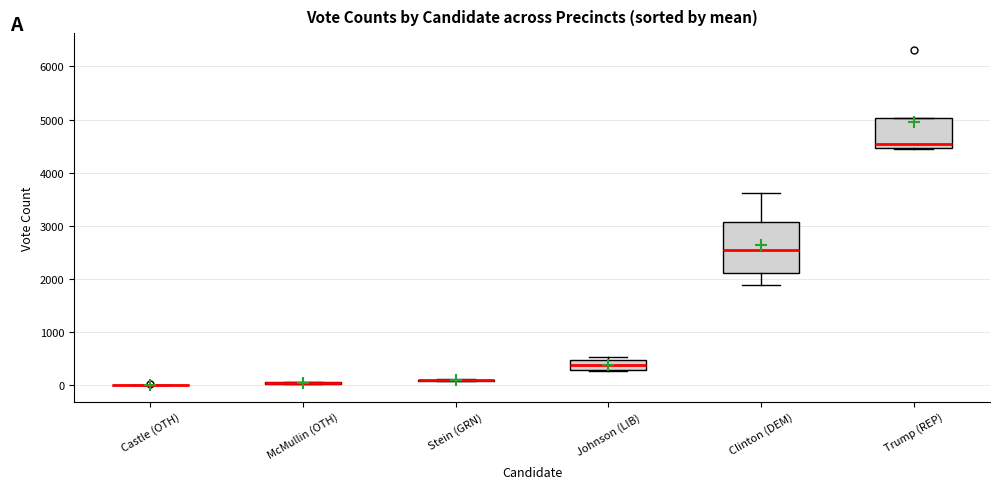

Comparing the boxes themselves (not the whiskers), which one is the tallest?

Clinton (DEM)